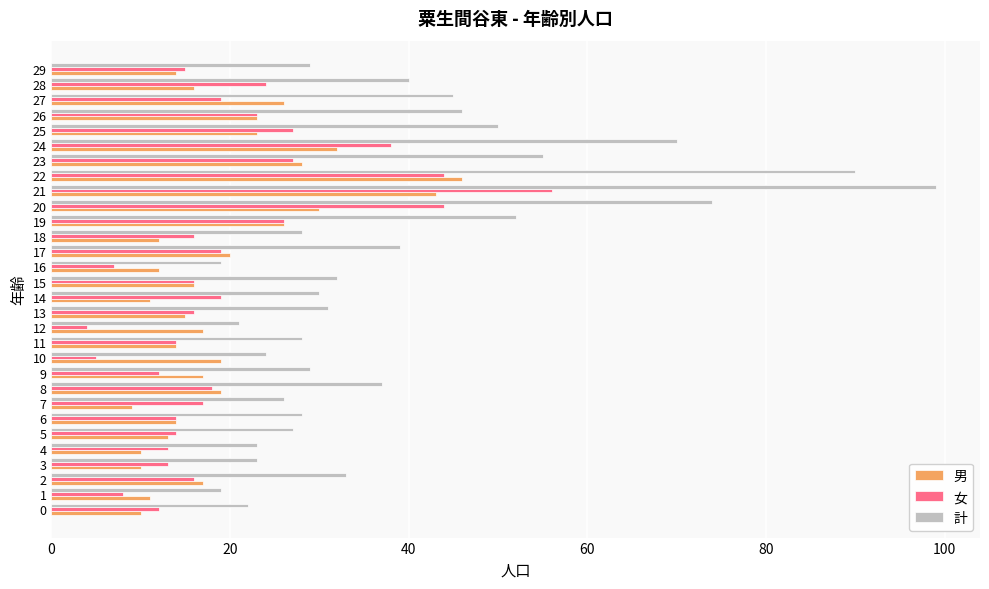

What is the maximum value for 女?

56